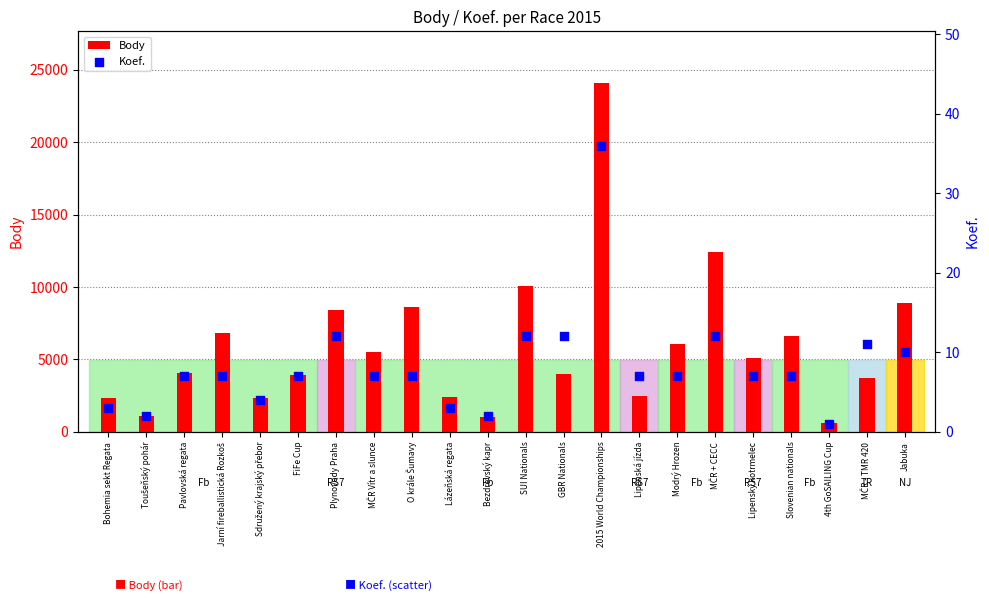

Which series has the largest total across all categories?

Body